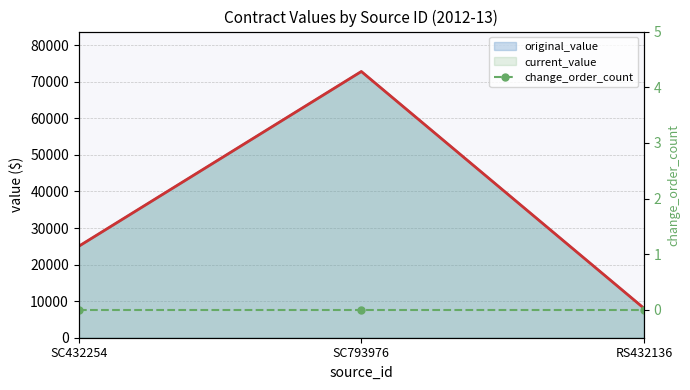

What is the difference between the maximum and minimum values in the original_value series?

64751.7